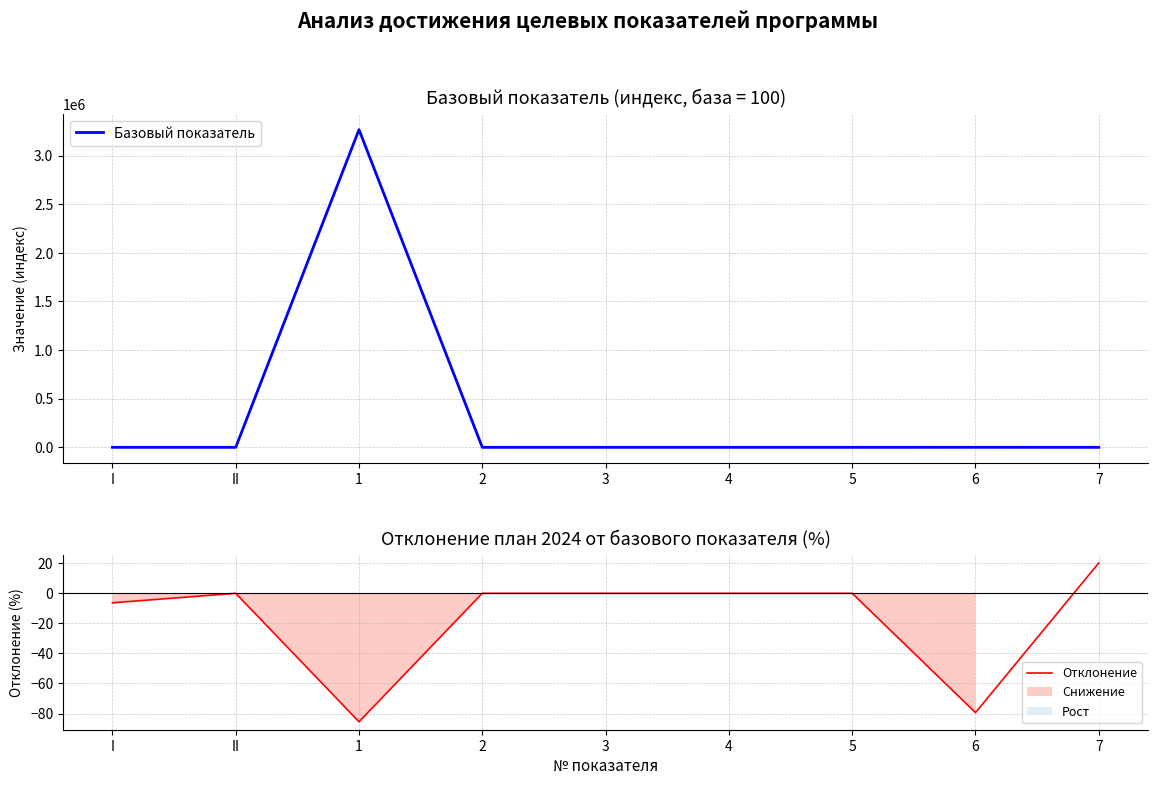

The Отклонение series shows -6.3 at I. True or false?

True